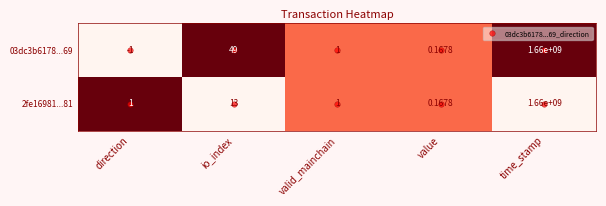

At which category is the sum across all series the highest?

time_stamp